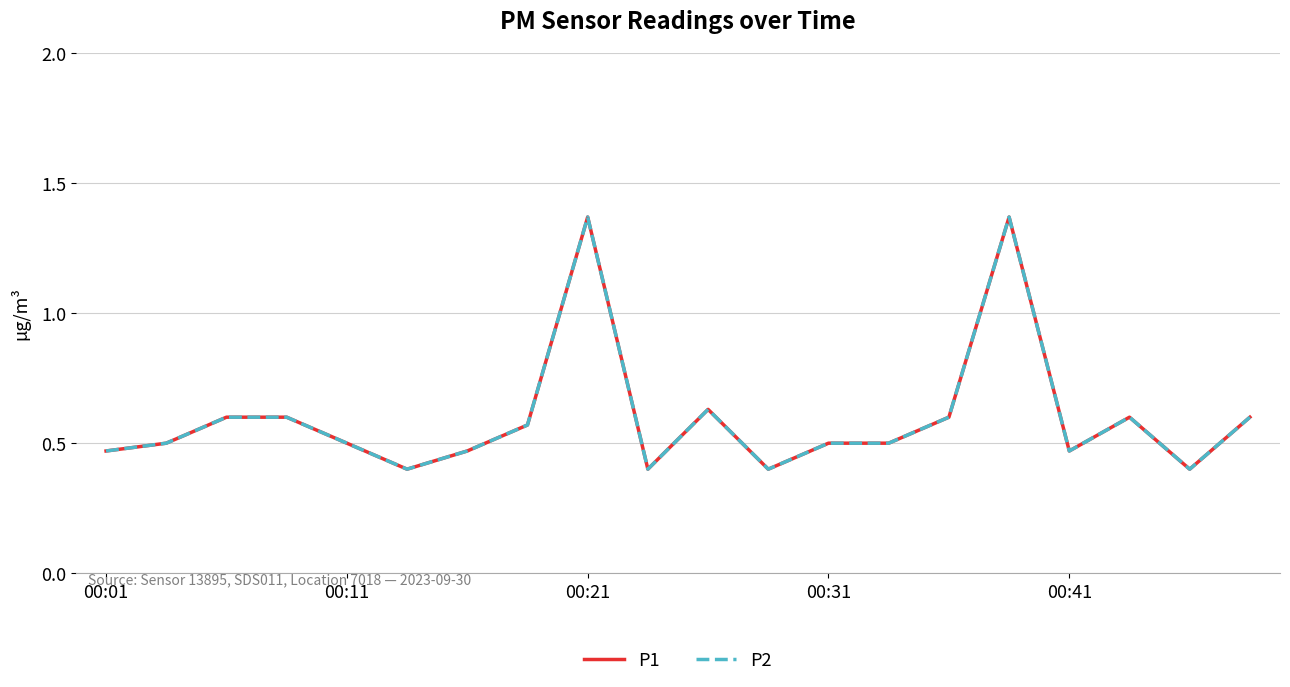

Does the chart display data point markers on the line(s)?

No